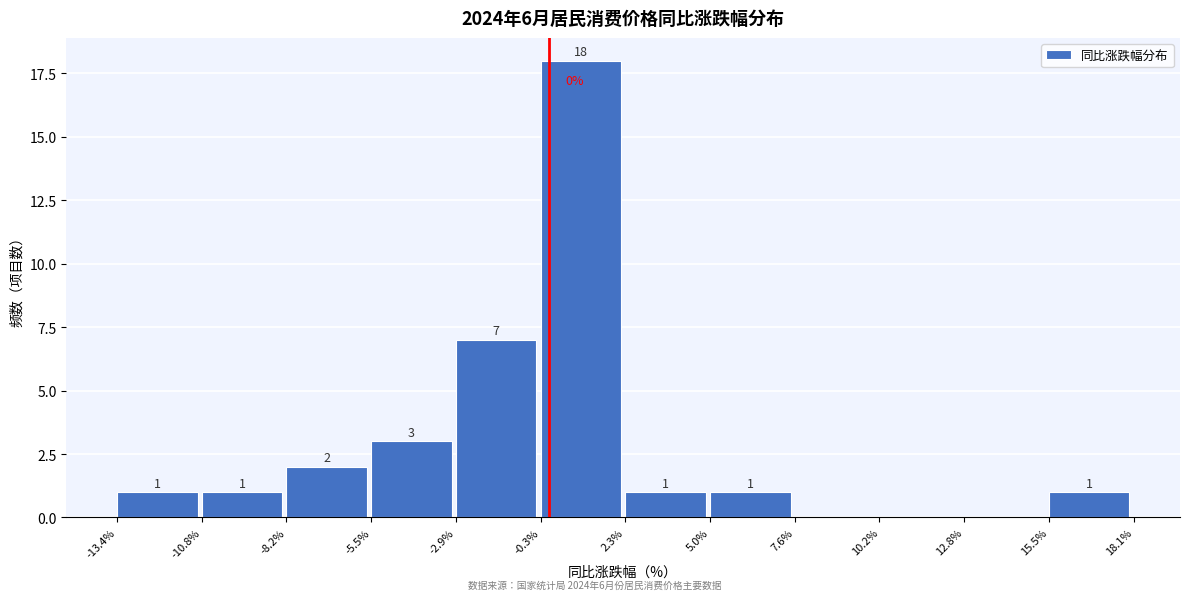

Reading left to right, transcribe this chart: for each bar, give the range it covers on the x-axis and its height.

-13.4% to -10.8%: 1
-10.8% to -8.2%: 1
-8.2% to -5.5%: 2
-5.5% to -2.9%: 3
-2.9% to -0.3%: 7
-0.3% to 2.3%: 18
2.3% to 5.0%: 1
5.0% to 7.6%: 1
7.6% to 10.2%: 0
10.2% to 12.8%: 0
12.8% to 15.5%: 0
15.5% to 18.1%: 1